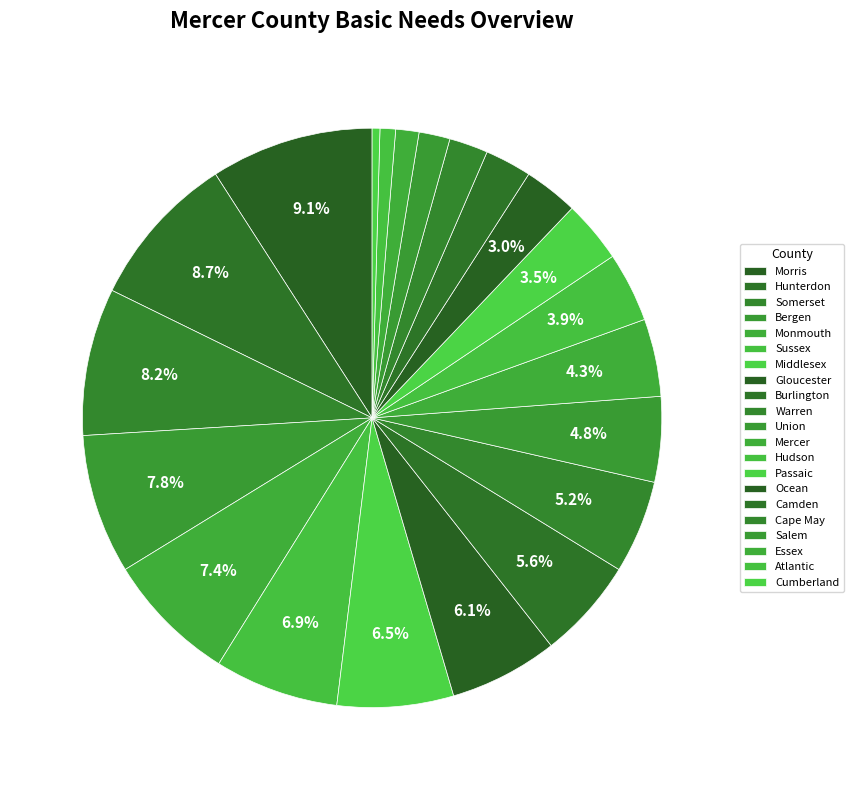

Approximately how many times larger is the value at Salem compared to Gloucester?

0.3